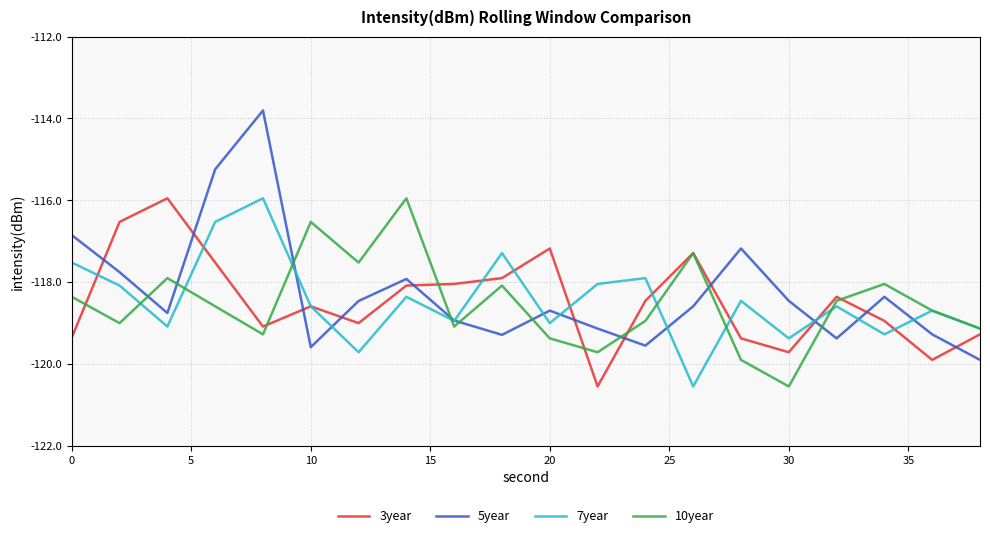

Which series has the largest range (max minus min)?

5year